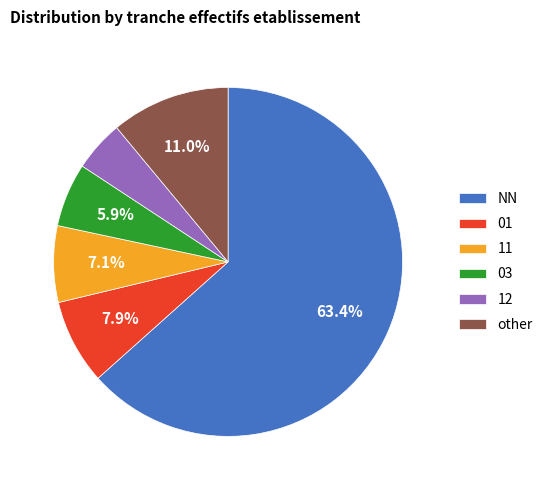

Is 03 the majority of the pie?

No